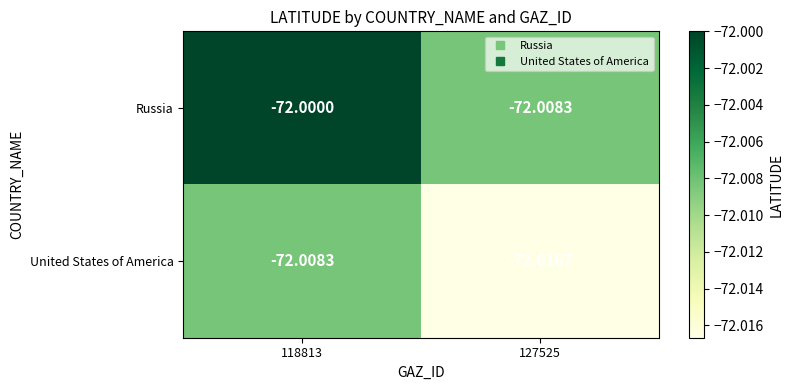

What is the total value across all series at 127525?

-144.0